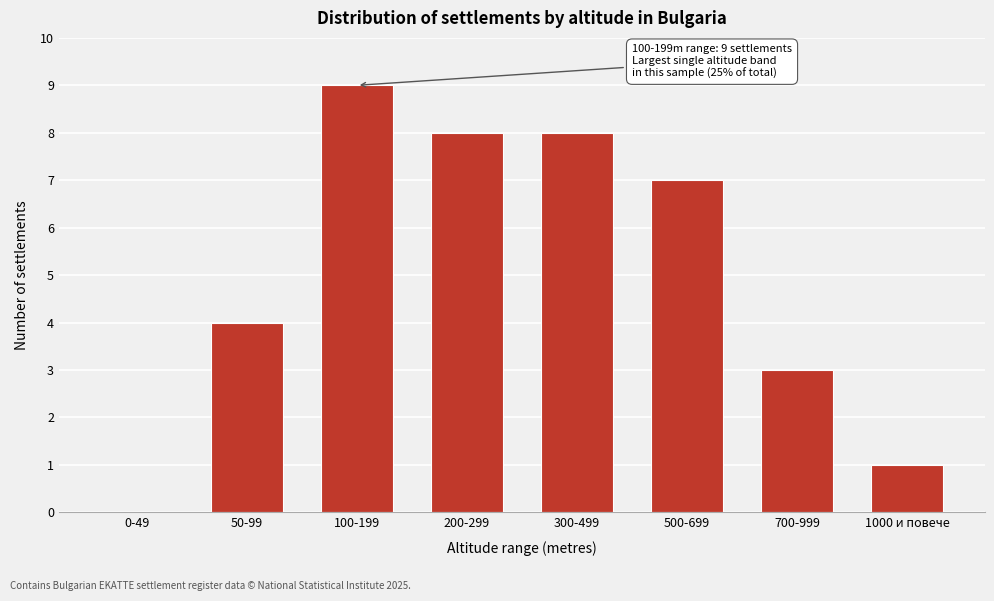

Reading left to right, what are all the values shown in this chart?

0-49=0	50-99=4	100-199=9	200-299=8	300-499=8	500-699=7	700-999=3	1000 и повече=1